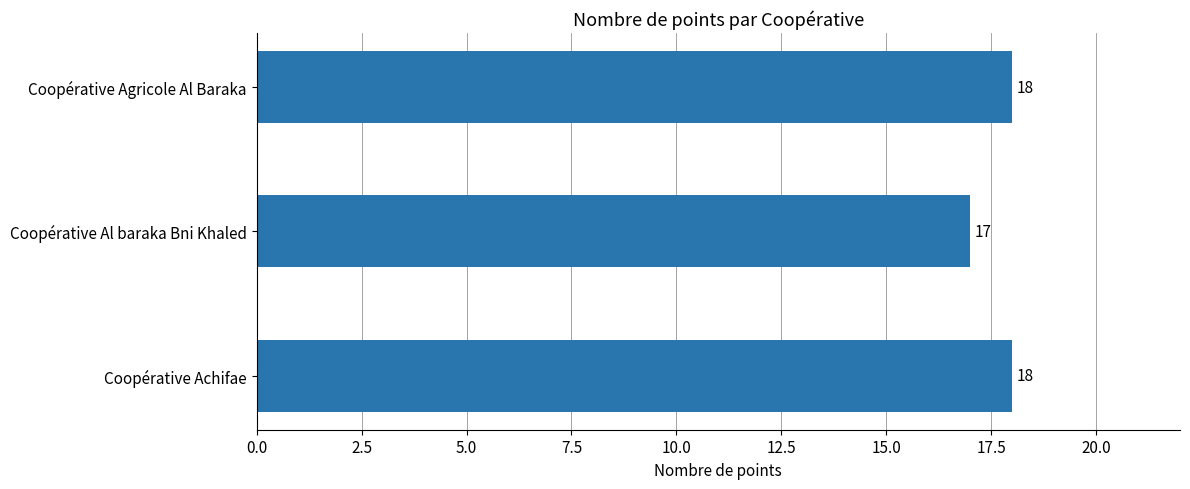

True or false: the data shows 24 at Coopérative Al baraka Bni Khaled.

False